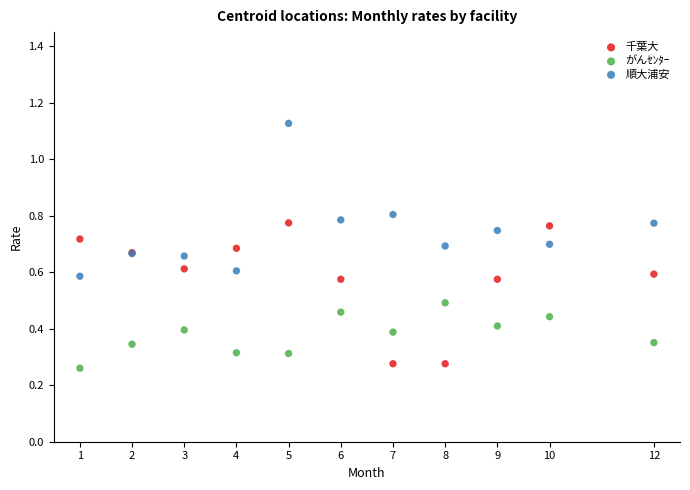

What are all the series names shown in the legend?

千葉大, がんｾﾝﾀｰ, 順大浦安